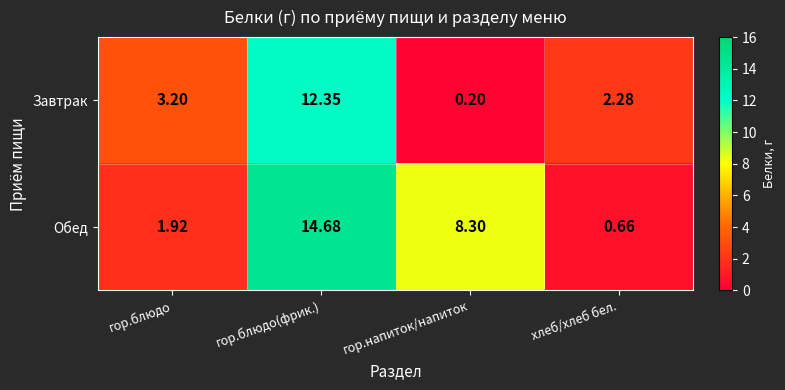

Rank the series at хлеб/хлеб бел. from highest to lowest value.

Завтрак, Обед